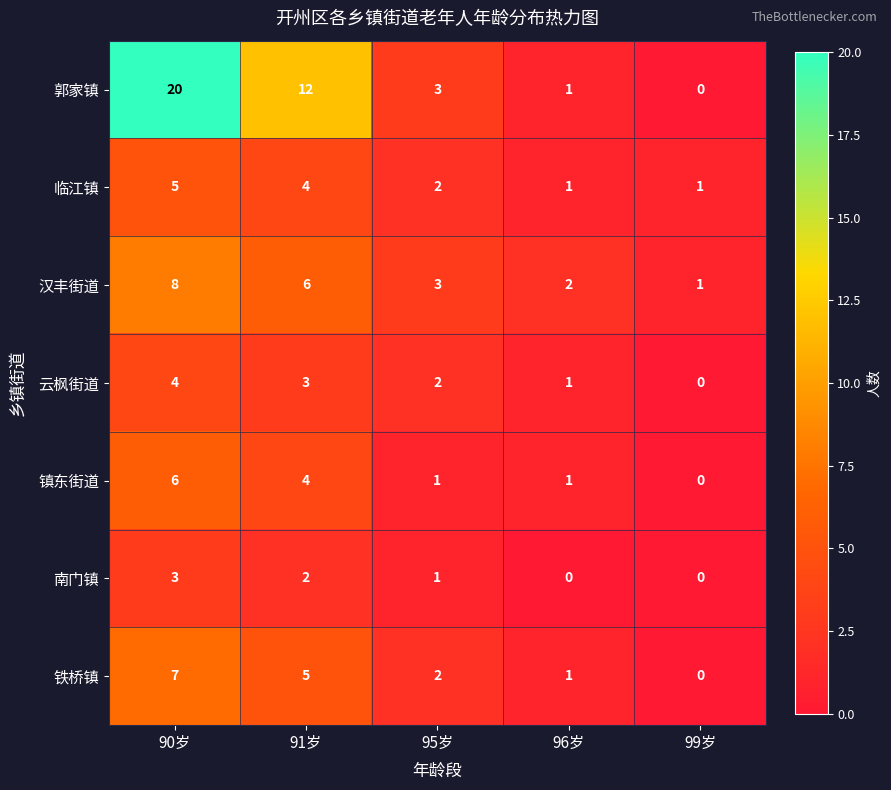

What is the difference between the maximum and second lowest values in the 临江镇 series?

4